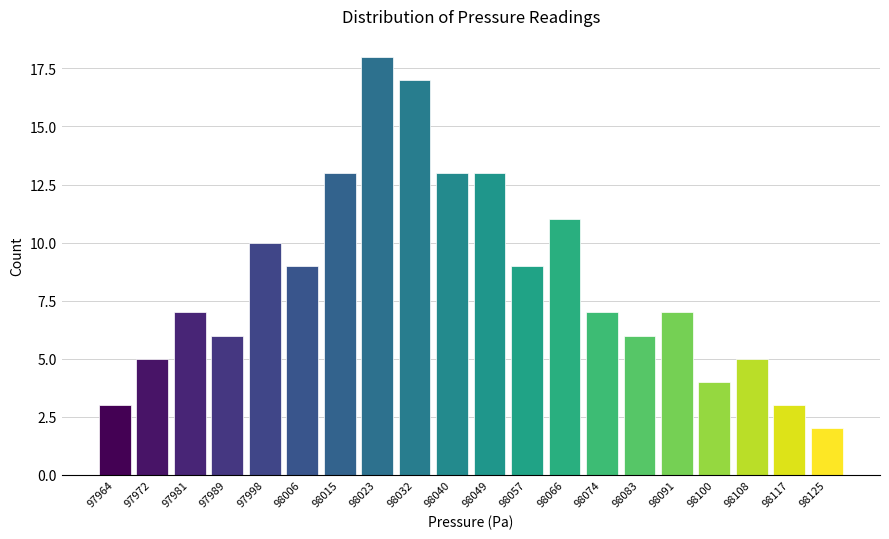

Reading left to right, extract all data points from this chart.

97964=3	97972=5	97981=7	97989=6	97998=10	98006=9	98015=13	98023=18	98032=17	98040=13	98049=13	98057=9	98066=11	98074=7	98083=6	98091=7	98100=4	98108=5	98117=3	98125=2